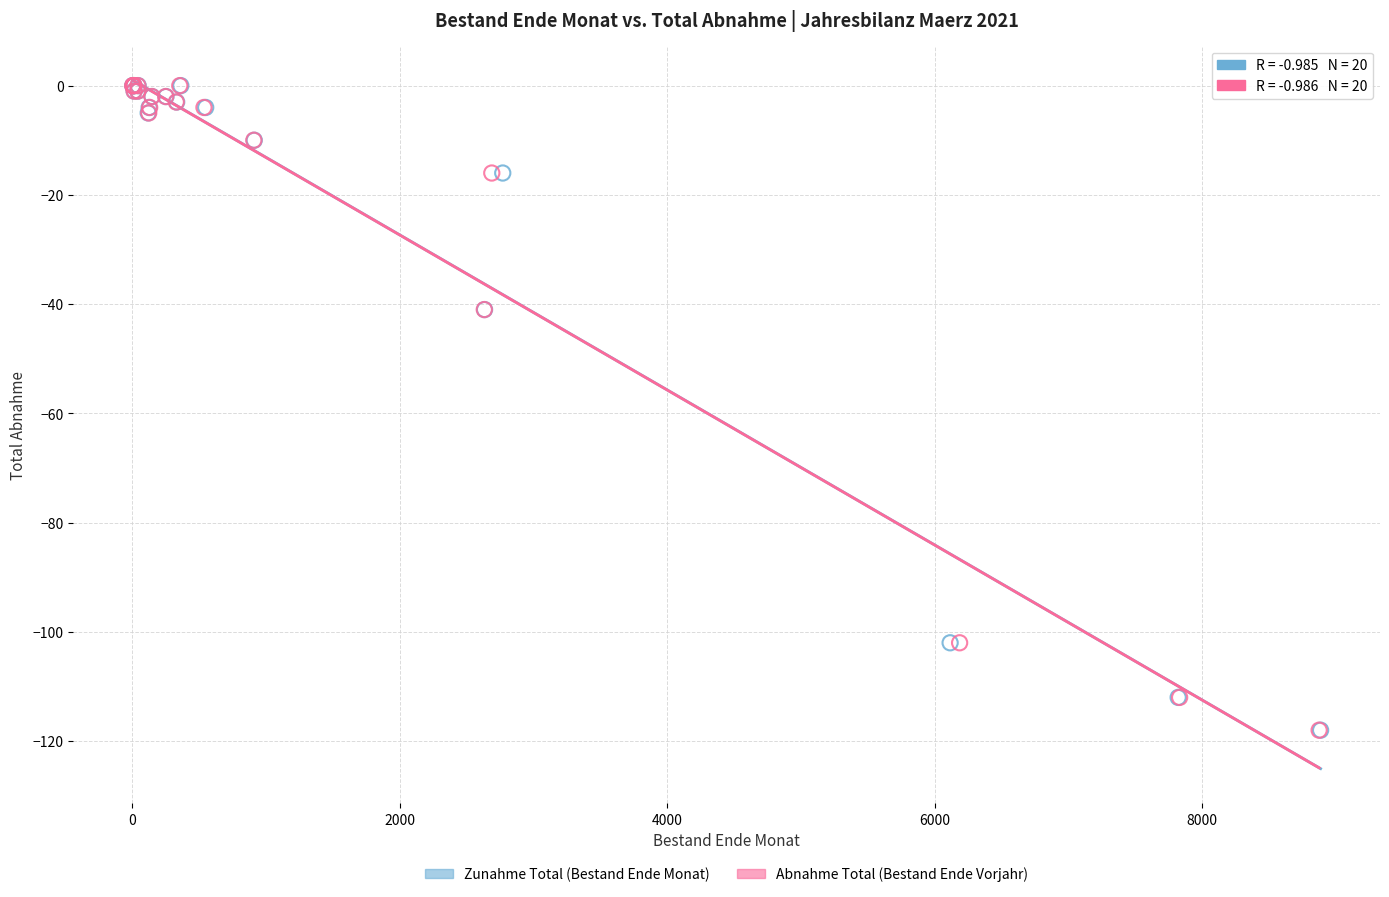

What are all the series names shown in the legend?

Zunahme Total (Bestand Ende Monat), Abnahme Total (Bestand Ende Vorjahr)